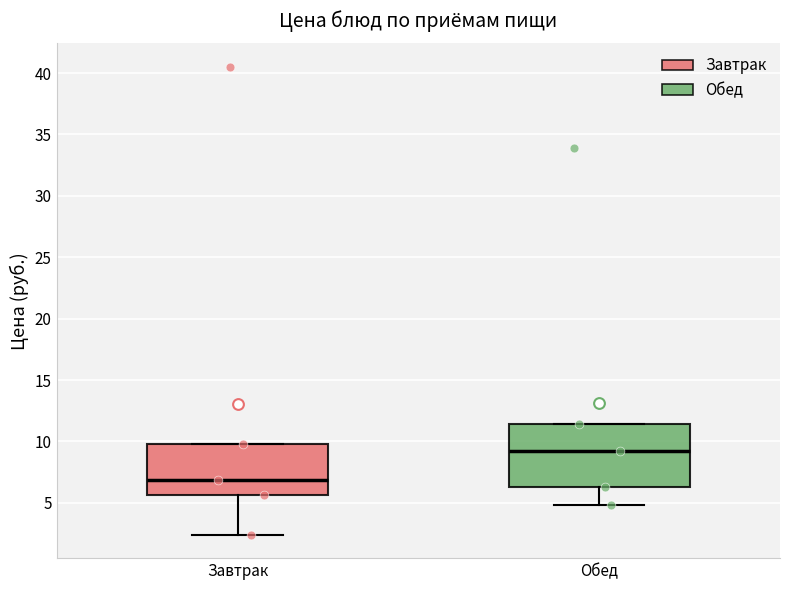

Reading left to right, read every box against the y-axis: the position of its median line, the range the box covers, and the ends of its whiskers. The values are not printed on the chart, so give them approximately, as read against the axis.

Завтрак: median 7.0, box 5.5 to 10.0, whiskers 2.5 to 10.0
Обед: median 9.0, box 6.5 to 11.5, whiskers 5.0 to 11.5